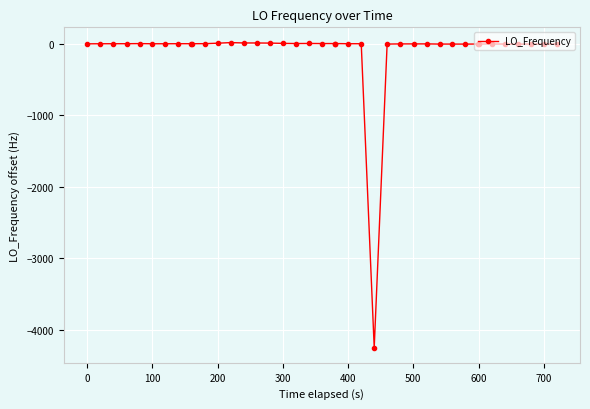

What is the average value?

-105.8